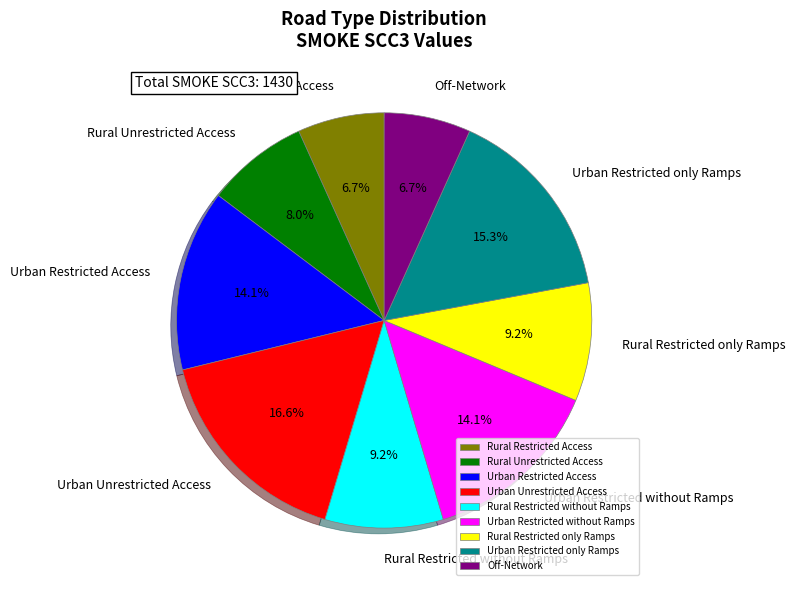

Is there any slice that represents more than half of the pie?

No